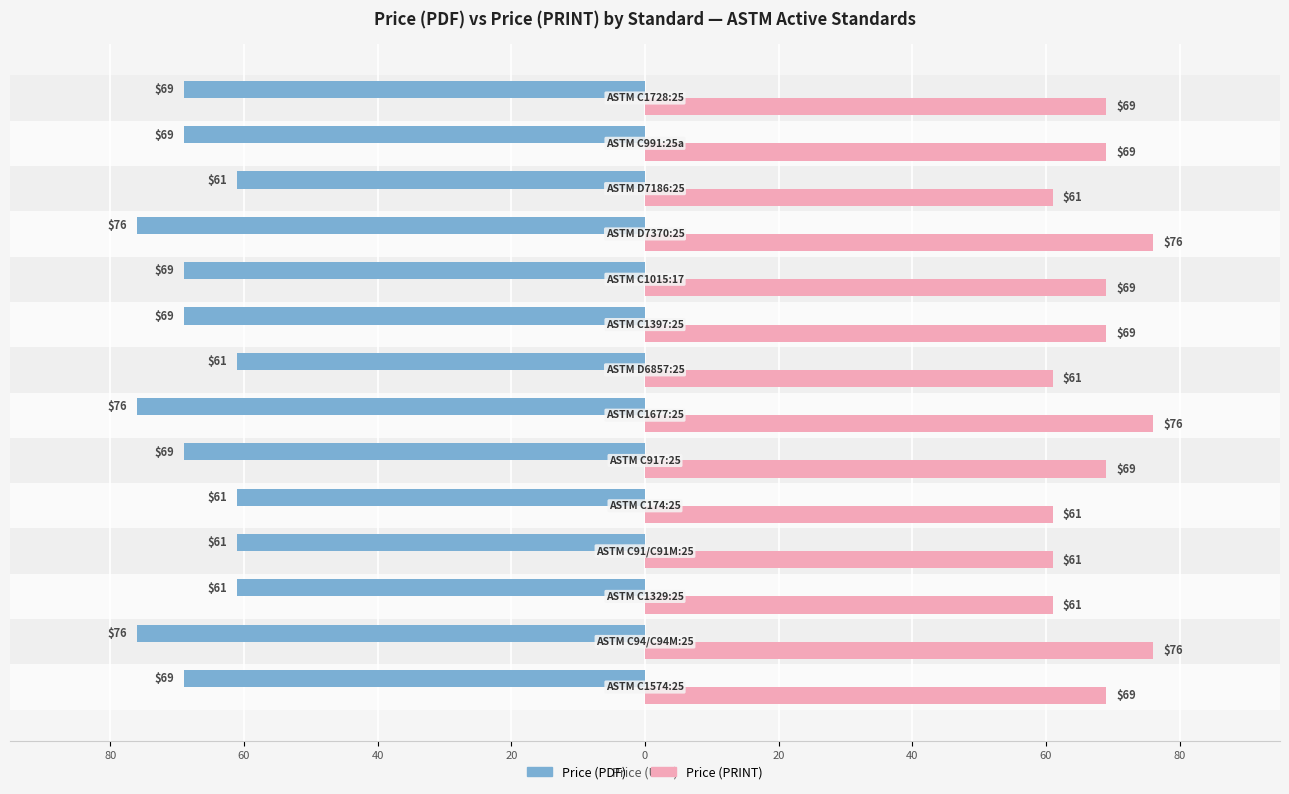

Rank the series by their maximum value, from highest to lowest.

Price (PRINT), Price (PDF)